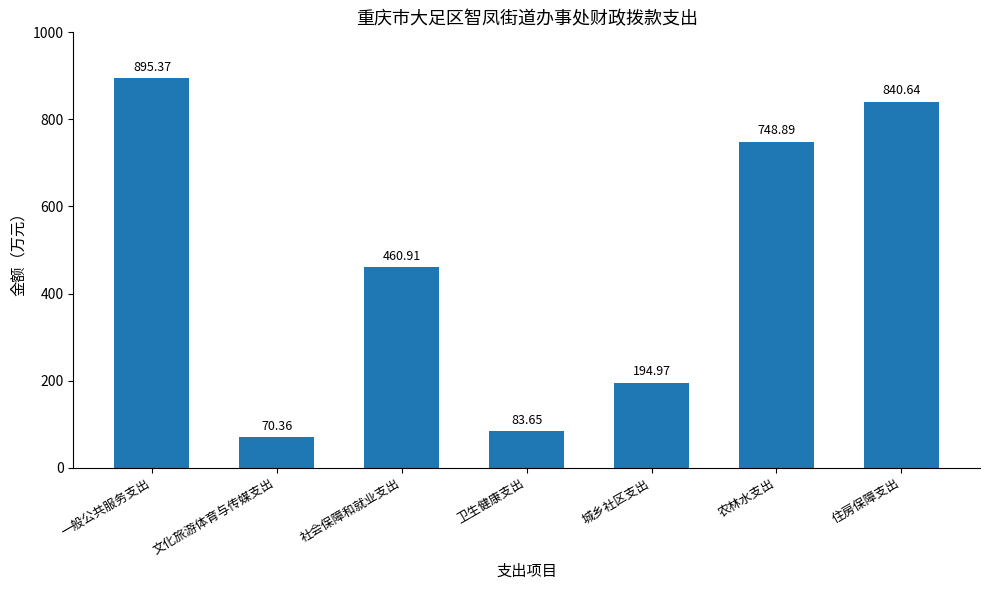

Which has a higher value, 农林水支出 or 卫生健康支出?

农林水支出